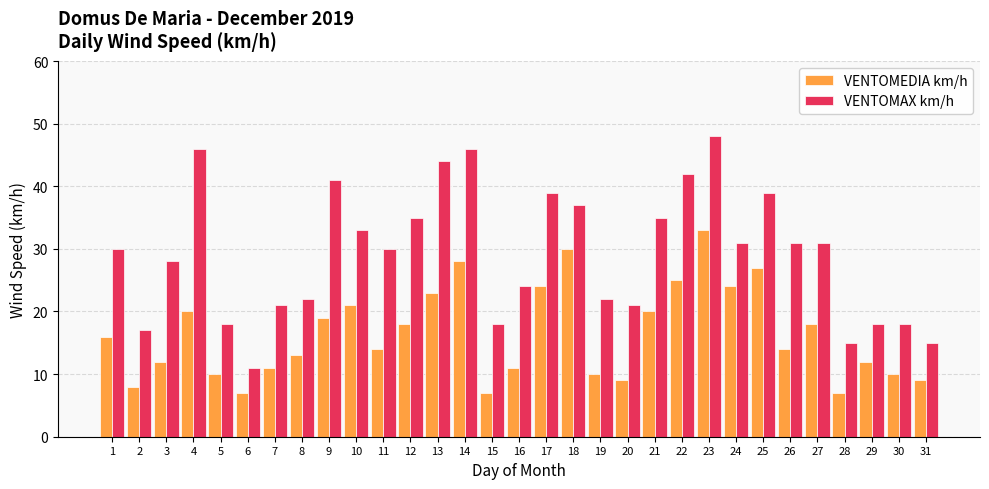

Between 5 and 25, which series saw the biggest shift?

VENTOMAX km/h